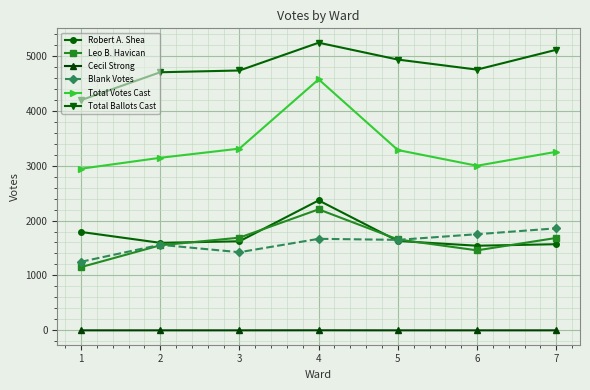

True or false: Leo B. Havican has more than 2 interior local peaks.

False